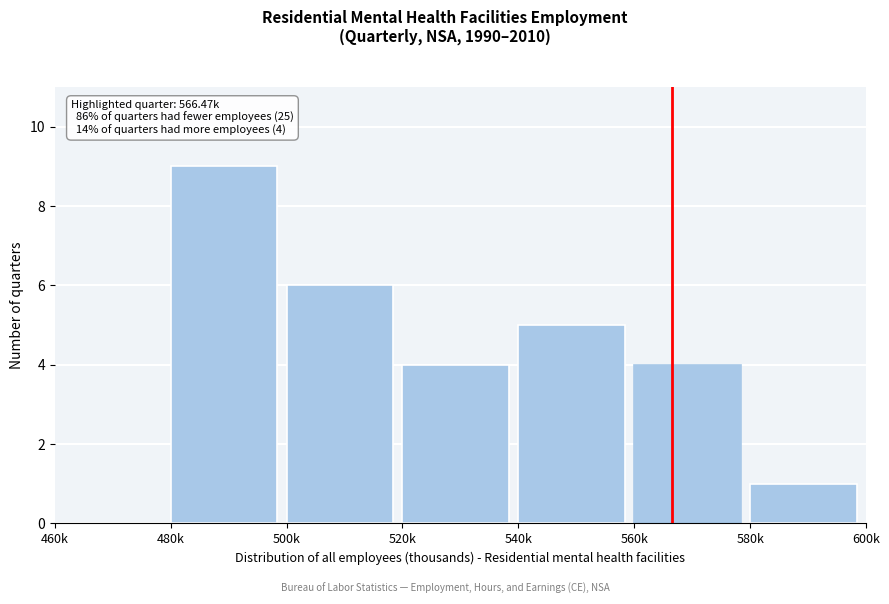

Reading left to right, extract all data points from this chart.

460k=0	480k=9	500k=6	520k=4	540k=5	560k=4	580k=1